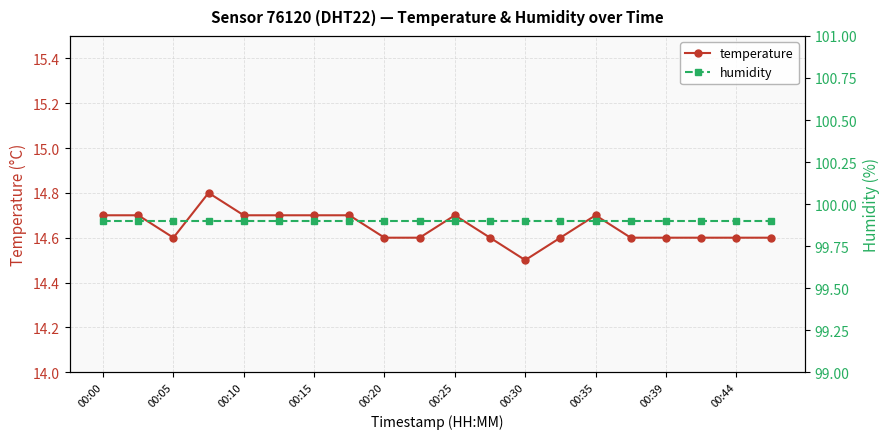

The temperature series shows 14.7 at 00:10. True or false?

True